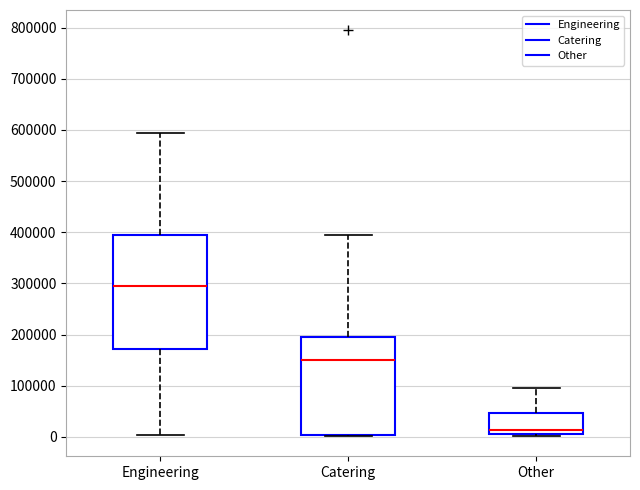

Which box is the tallest, from its lower edge to its upper edge?

Engineering